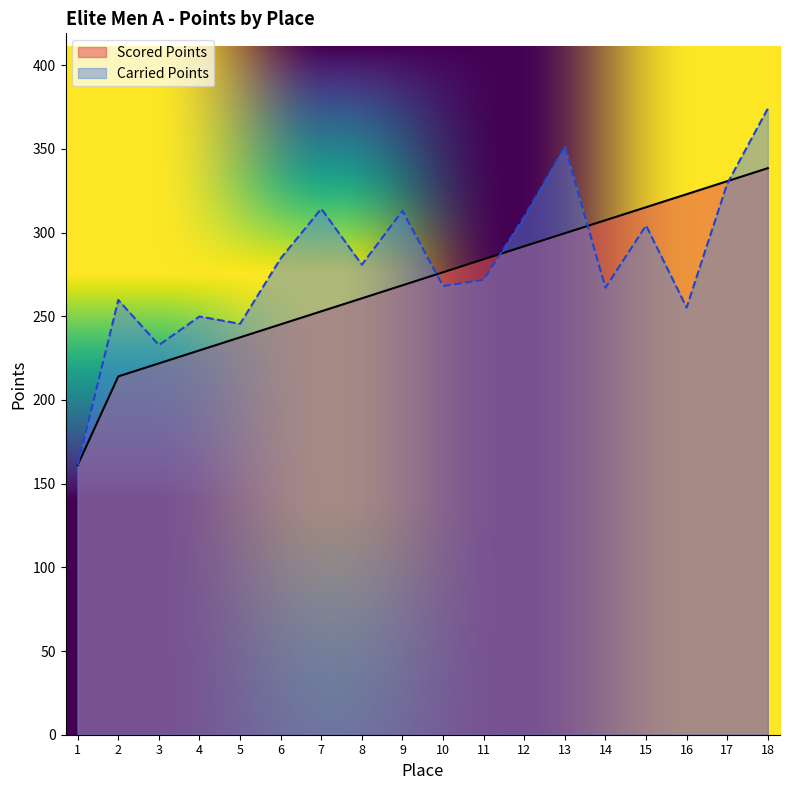

The Scored Points series shows 221.8 at 3. True or false?

True